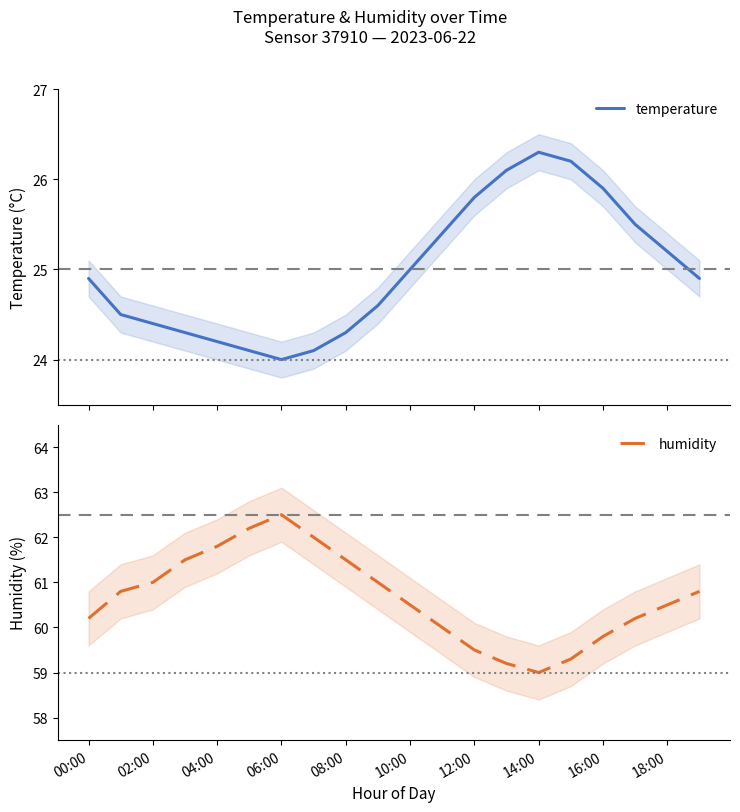

Reading left to right, list all the values displayed in this chart.

temperature: 24.9	24.5	24.4	24.3	24.2	24.1	24.0	24.1	24.3	24.6	25.0	25.4	25.8	26.1	26.3	26.2	25.9	25.5	25.2	24.9
humidity: 60.2	60.8	61.0	61.5	61.8	62.2	62.5	62.0	61.5	61.0	60.5	60.0	59.5	59.2	59.0	59.3	59.8	60.2	60.5	60.8